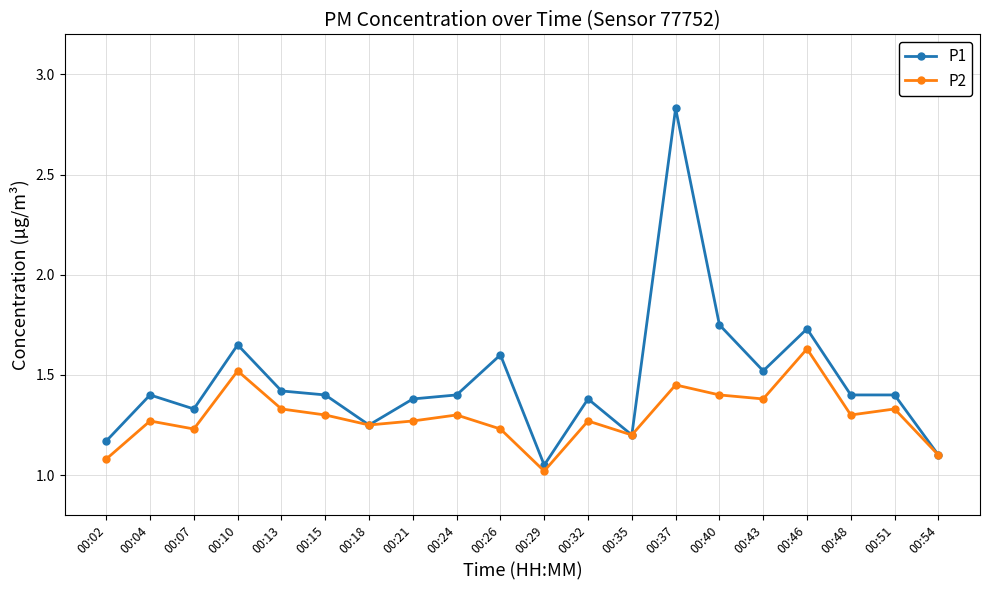

What is the value of the P1 point at the 16th from the left?

1.5